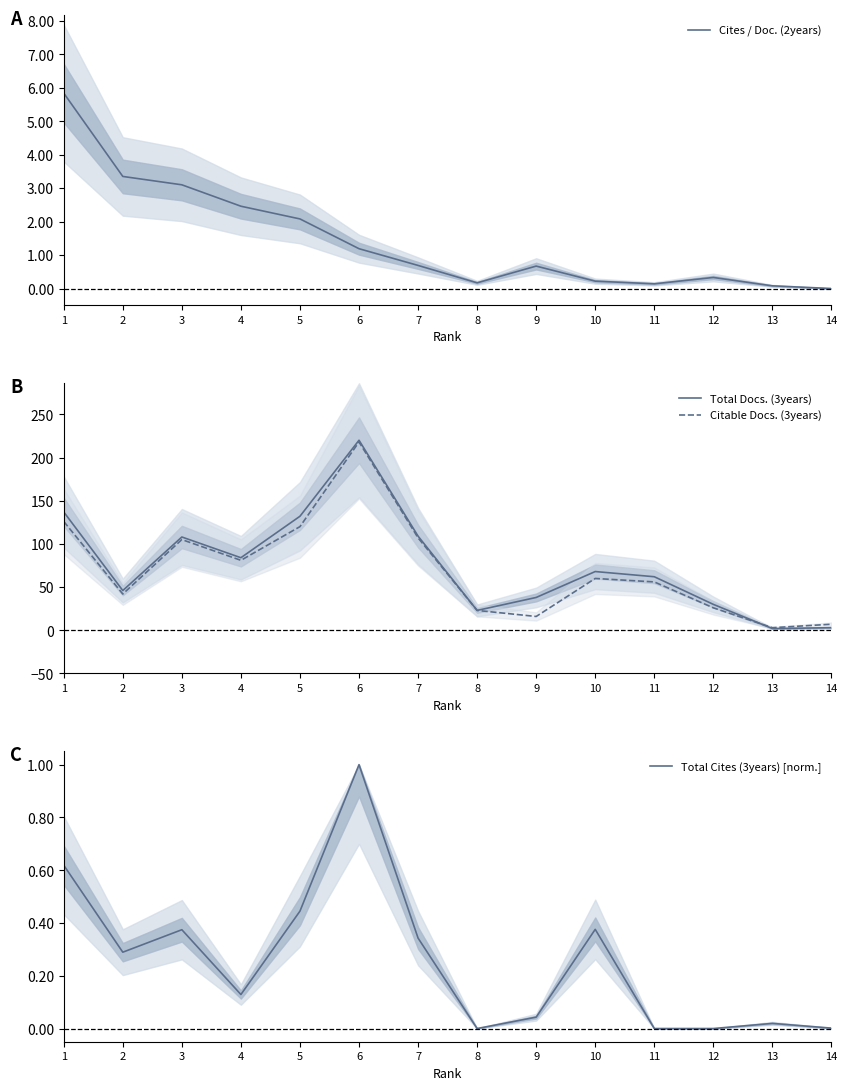

What is the value of the Citable Docs. (3years) point at the 11th from the left?

56.0